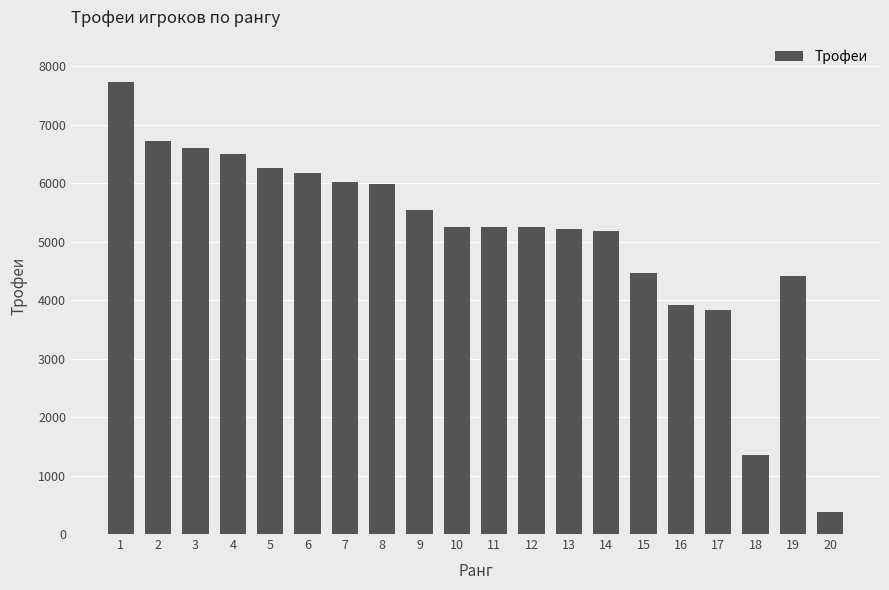

How many data points does each series have?

20